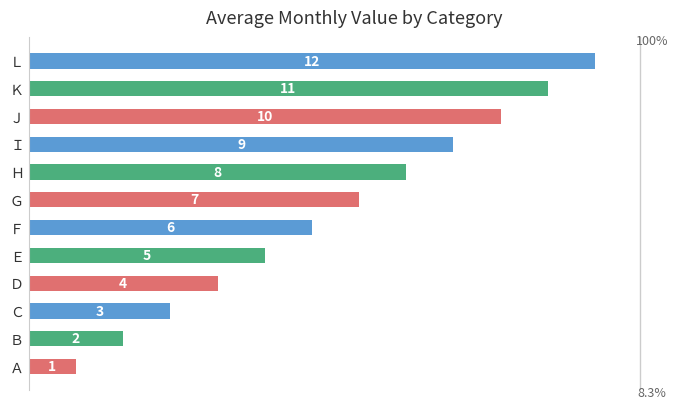

What is the ratio of the value at Ｌ to the value at Ａ?

12.0